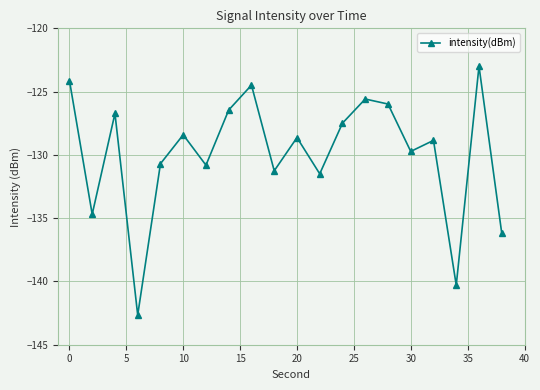

Reading left to right, what are all the values shown in this chart?

-124.1	-134.7	-126.7	-142.7	-130.7	-128.4	-130.8	-126.5	-124.5	-131.3	-128.6	-131.5	-127.5	-125.6	-126.0	-129.7	-128.9	-140.3	-123.0	-136.2